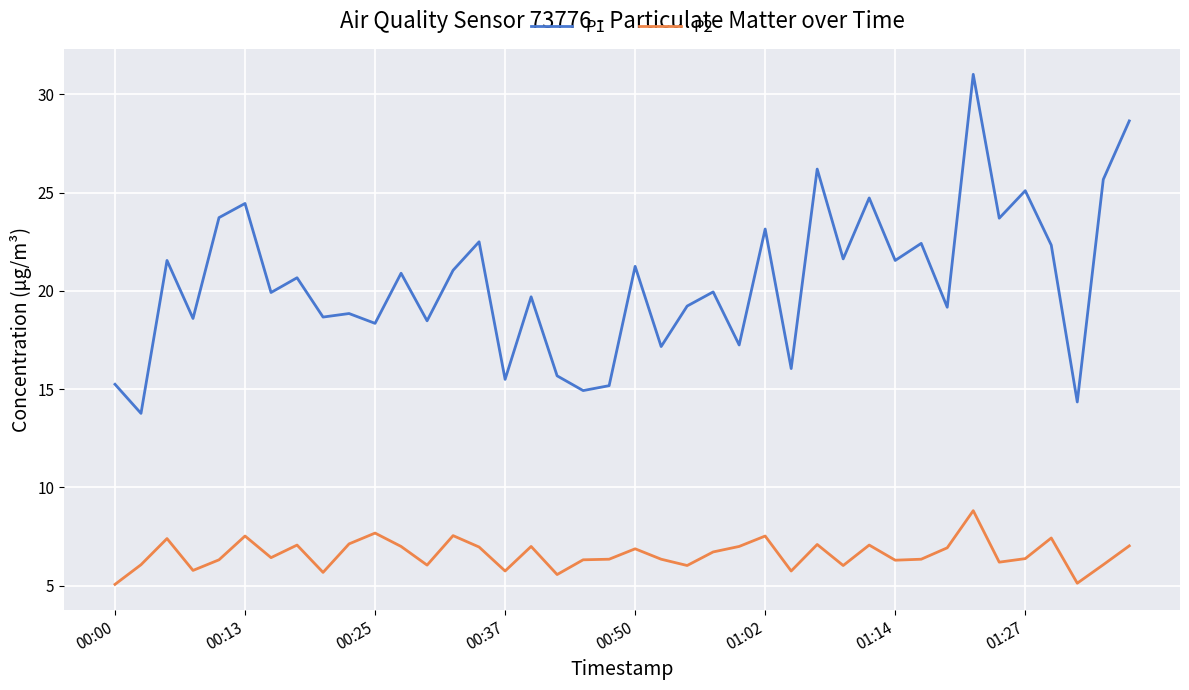

List the series in order of their overall mean, highest first.

P1, P2